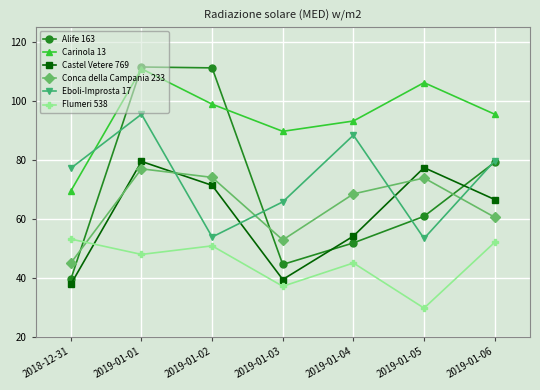

How many series are shown in this chart?

6